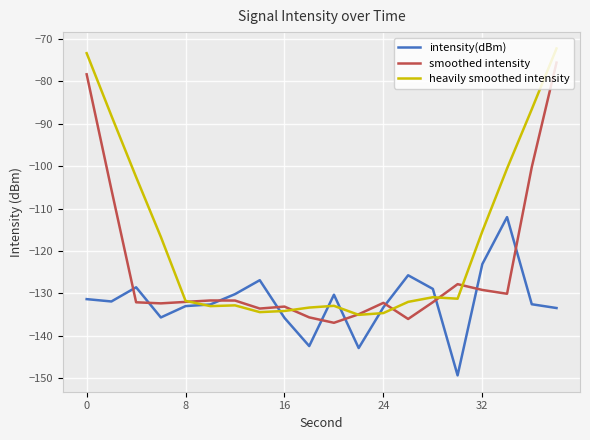

Which series has the largest total across all categories?

heavily smoothed intensity